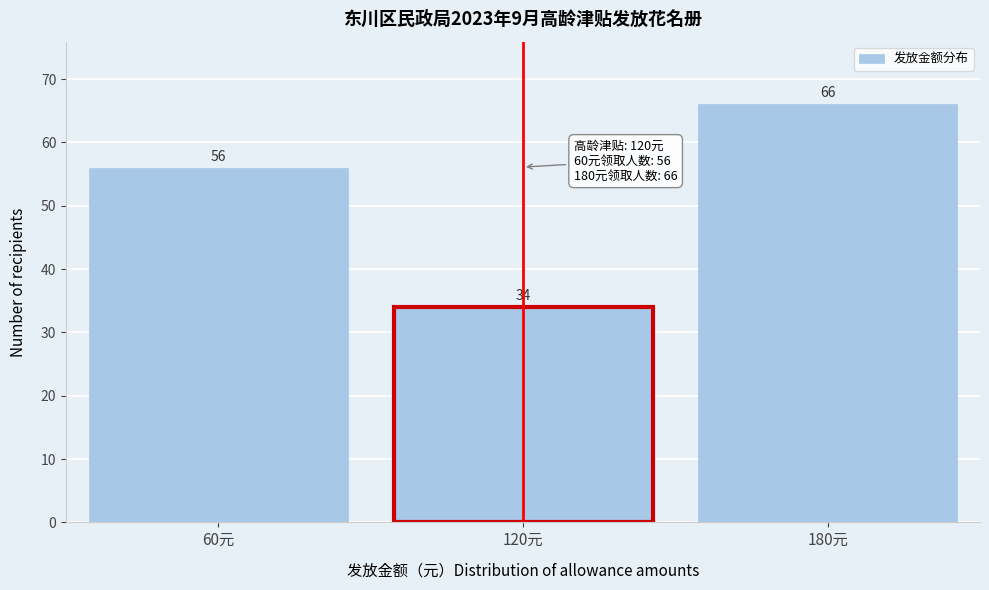

Reading left to right, list every bar in this chart as the range it spans on the x-axis followed by its height.

30 to 90: 56
90 to 150: 34
150 to 210: 66